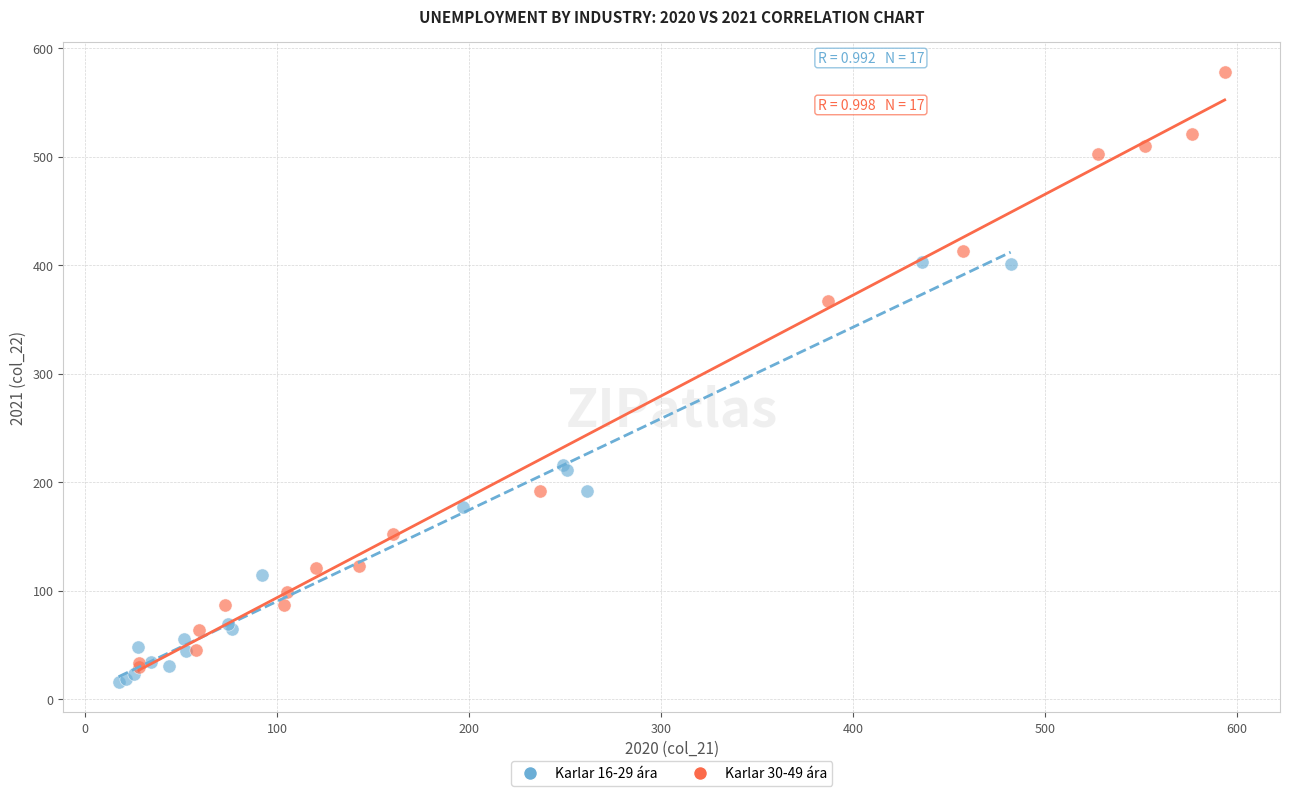

Which series contains the lowest Y value?

Karlar 16-29 ára